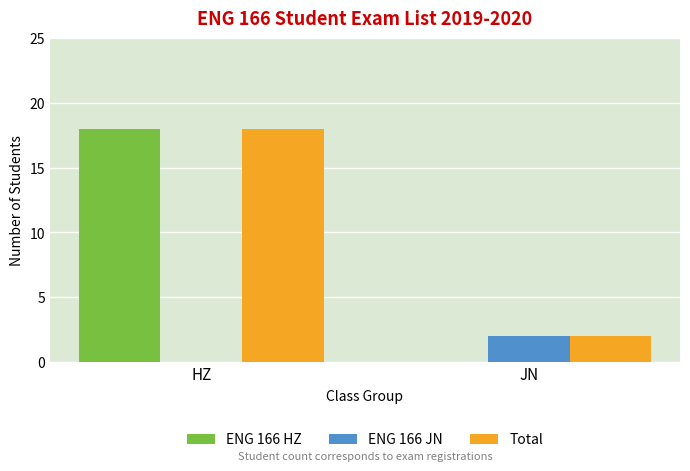

At which label does Total reach its peak?

HZ